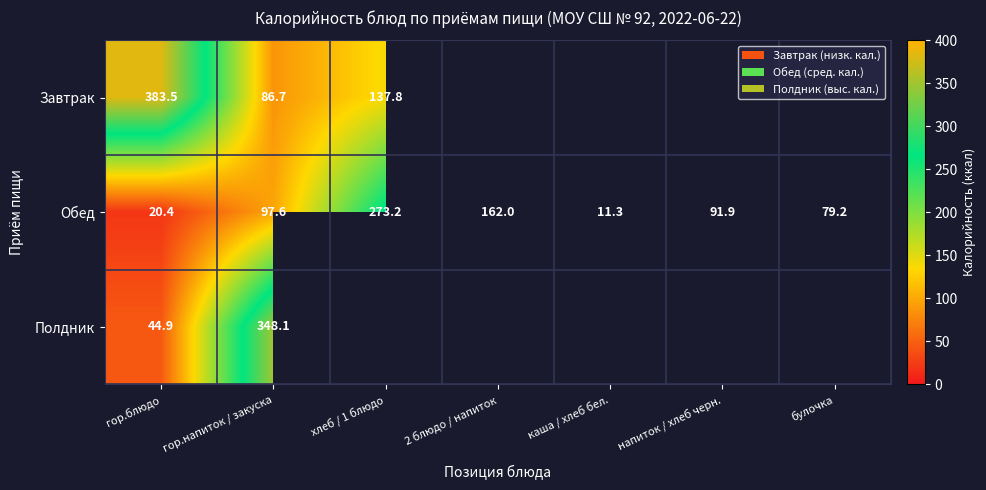

How many data points in Обед are less than 91?

3